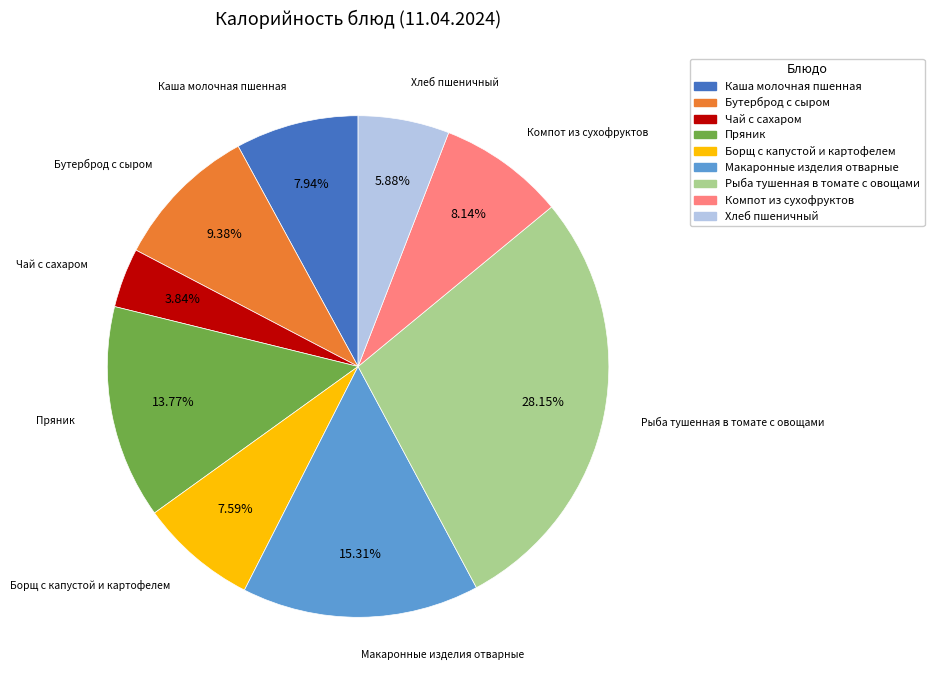

Count the number of slices in the pie.

9